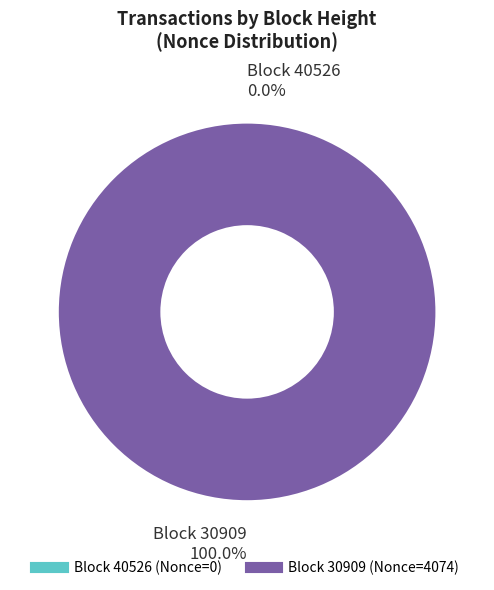

How many segments does this pie chart have?

2